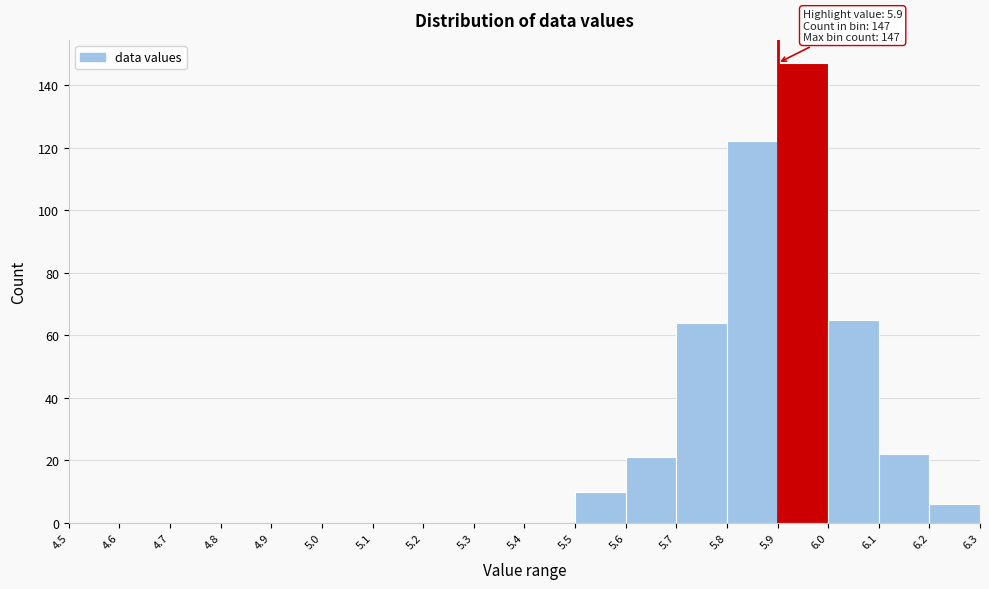

Which range on the x-axis has the tallest bar?

5.9 to 6.0